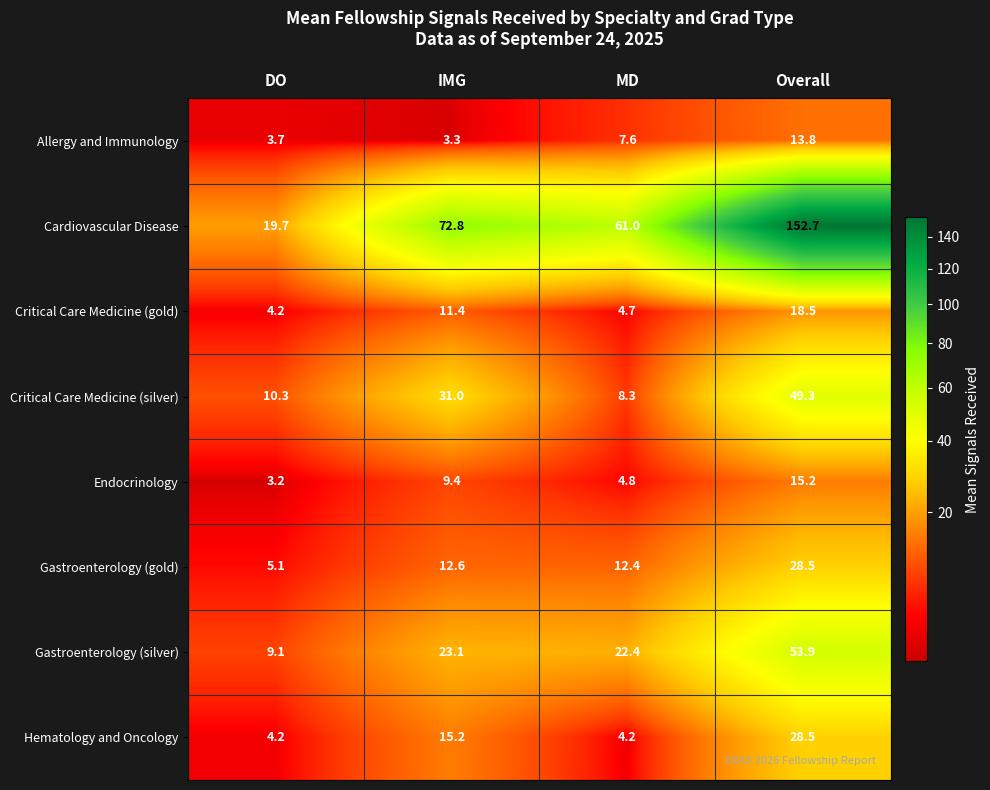

At which category is the sum across all series the highest?

Overall